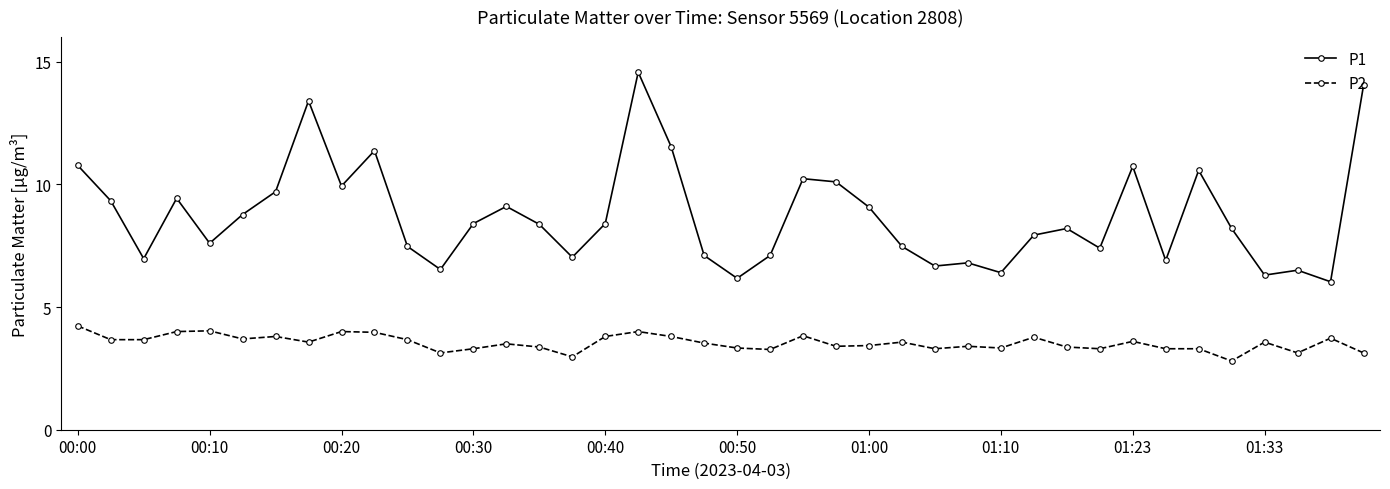

What is the average value of the P1 series?

8.7